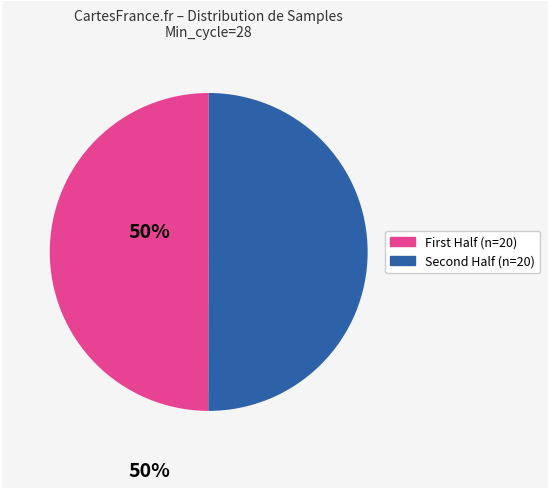

How many slices are in this pie chart?

2